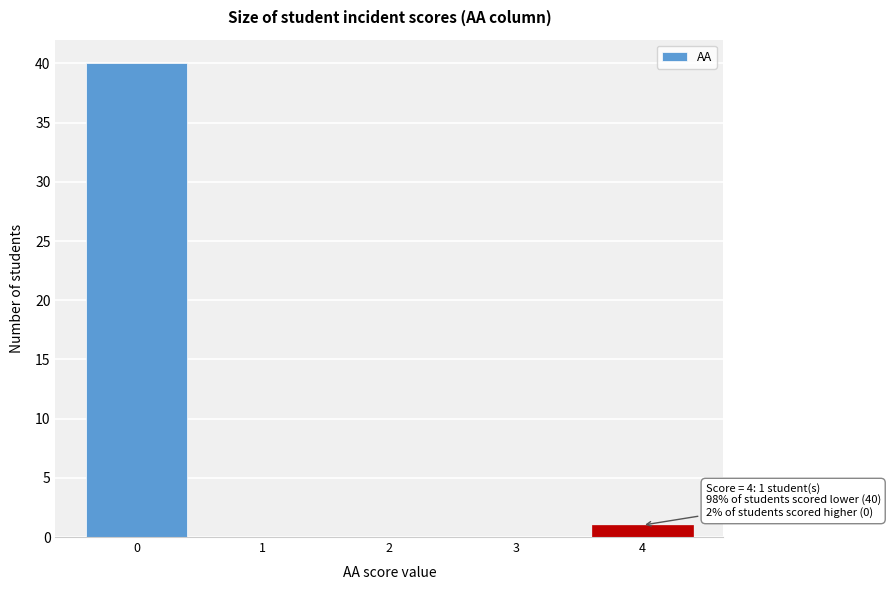

Reading left to right, what are all the values shown in this chart?

0=40	1=0	2=0	3=0	4=1